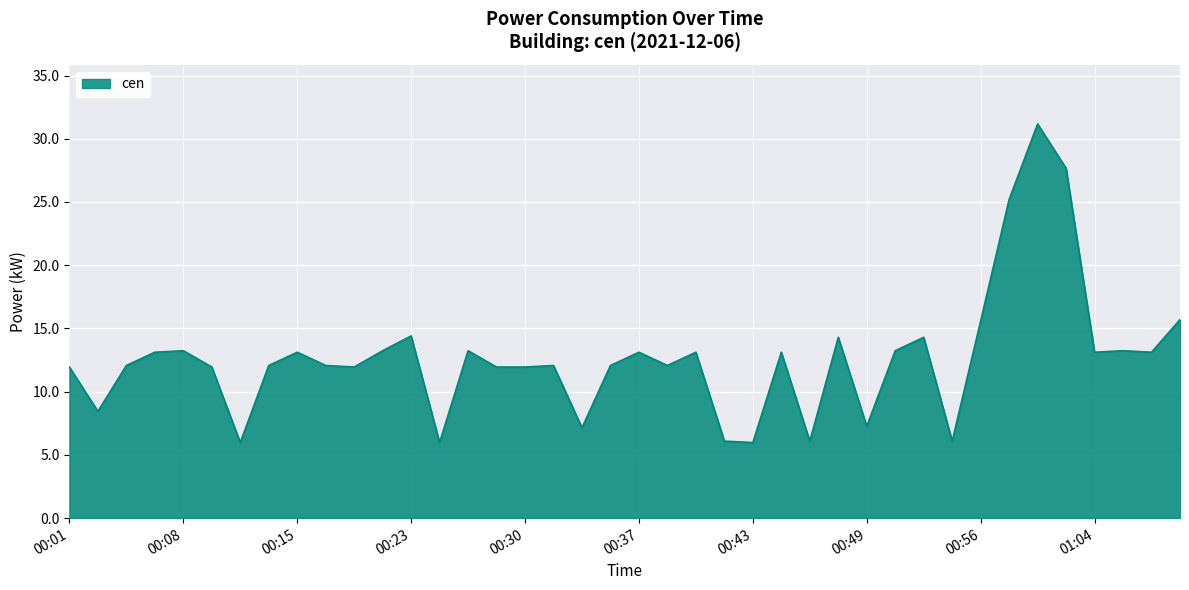

True or false: there are more than 2 points higher than both neighbors.

True